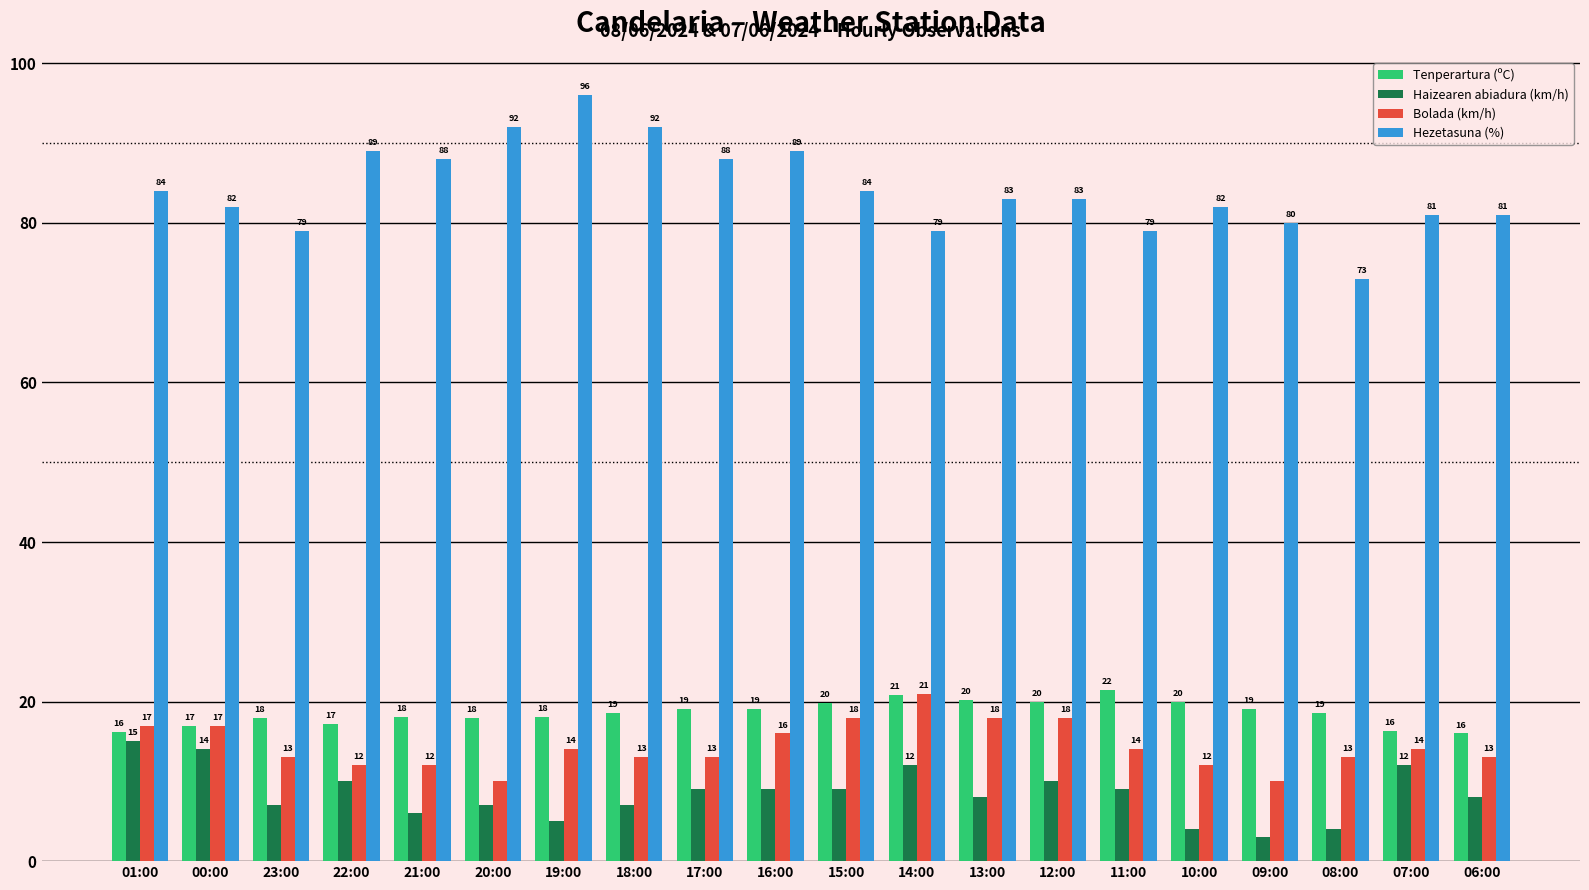

What are all the series names shown in the legend?

Tenperartura (ºC), Haizearen abiadura (km/h), Bolada (km/h), Hezetasuna (%)